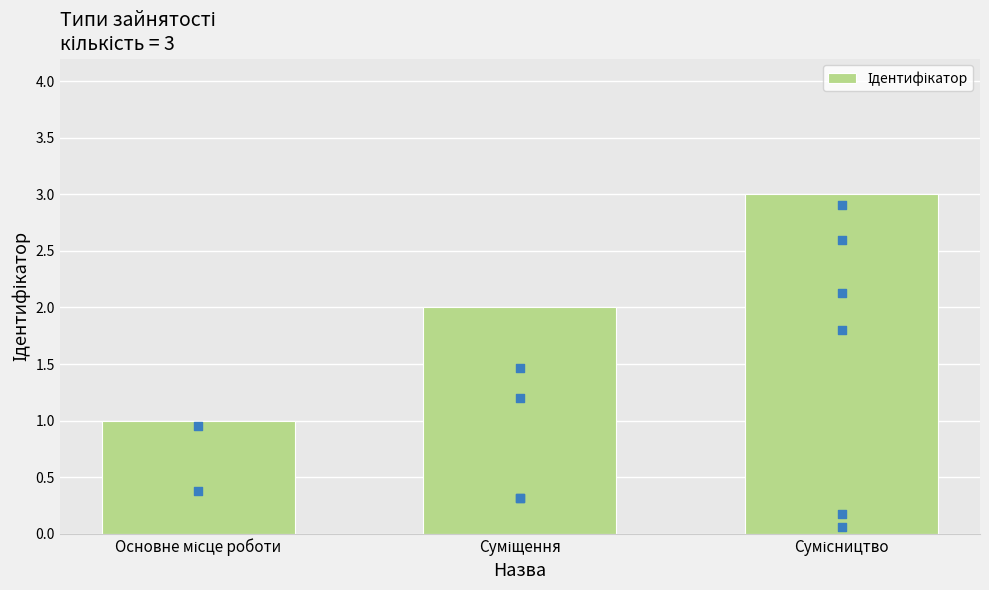

What is the change in value from Суміщення to Сумісництво?

+1